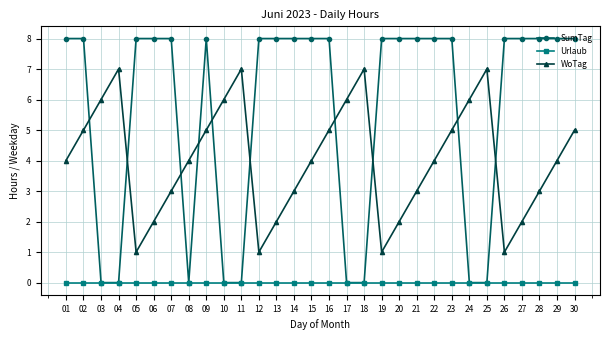

What is the value of the SumTag point at the 6th from the left?

8